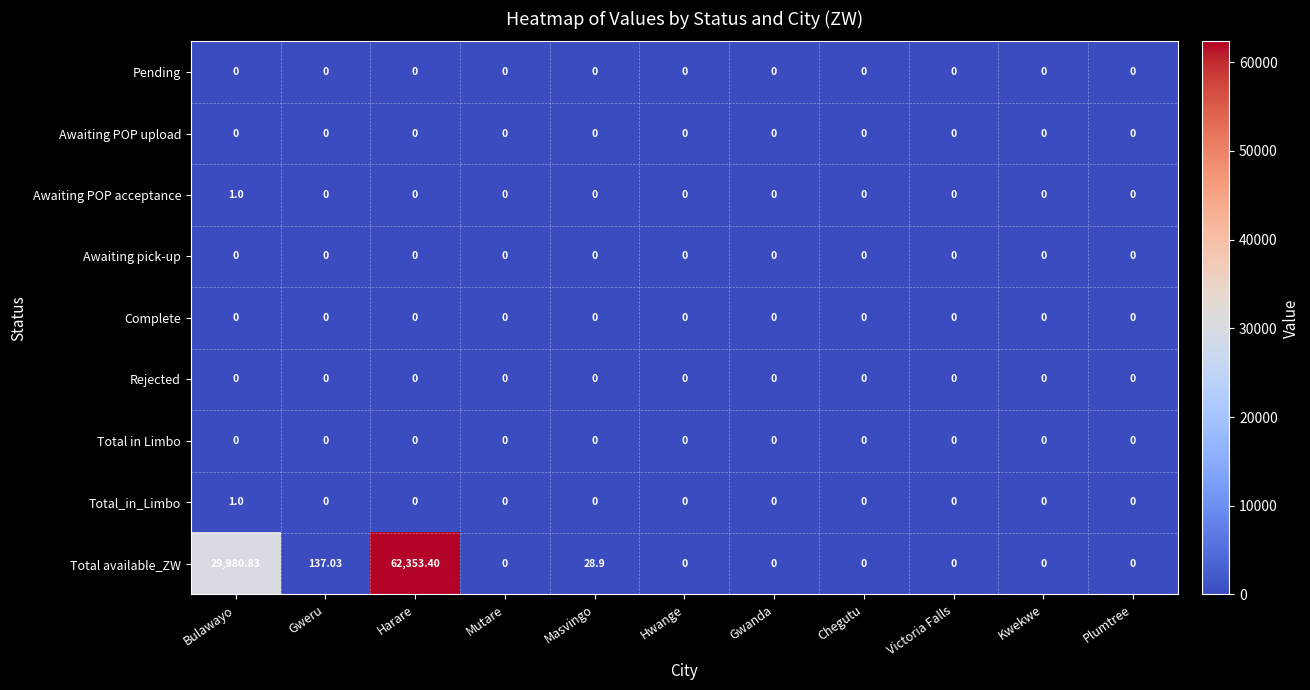

Which series has the largest range (max minus min)?

Total available_ZW